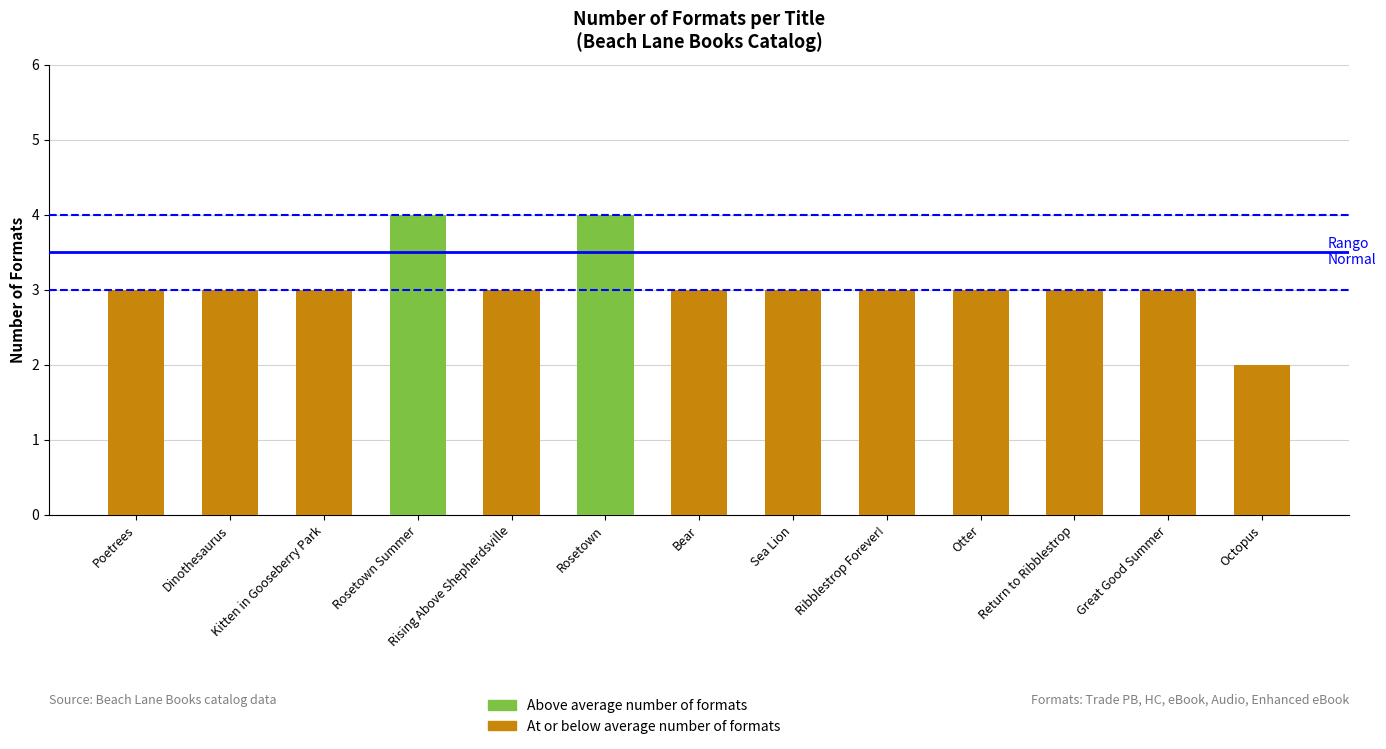

The chart shows a value of 2 at Octopus. True or false?

True